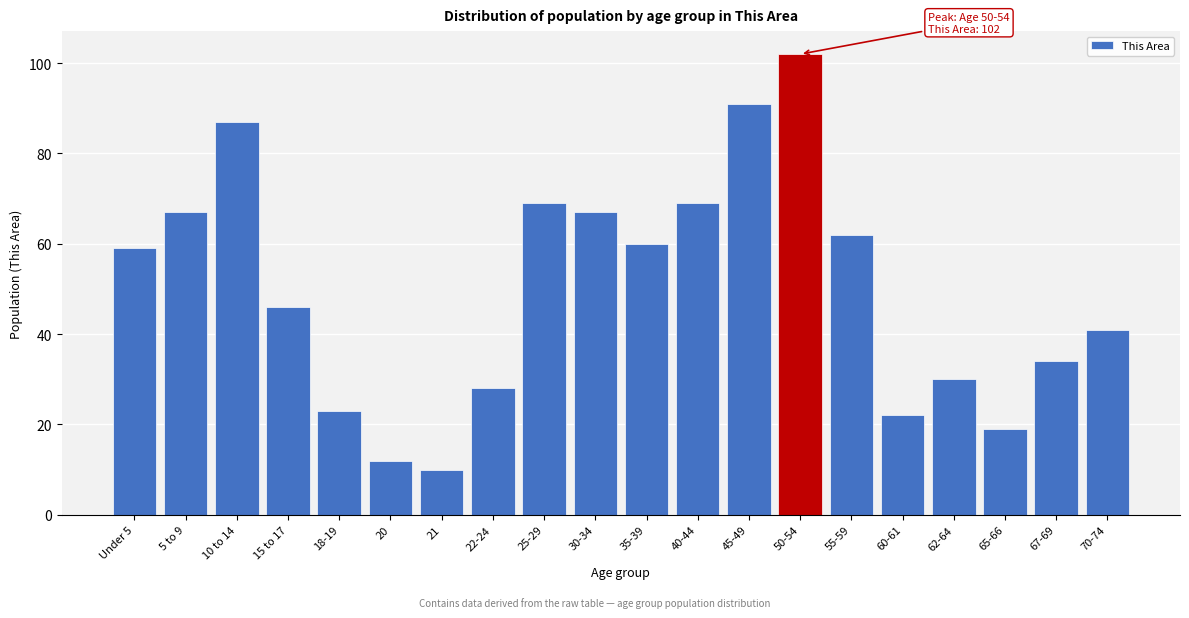

Reading left to right, transcribe all the data shown in this chart.

Under 5=59	5 to 9=67	10 to 14=87	15 to 17=46	18-19=23	20=12	21=10	22-24=28	25-29=69	30-34=67	35-39=60	40-44=69	45-49=91	50-54=102	55-59=62	60-61=22	62-64=30	65-66=19	67-69=34	70-74=41